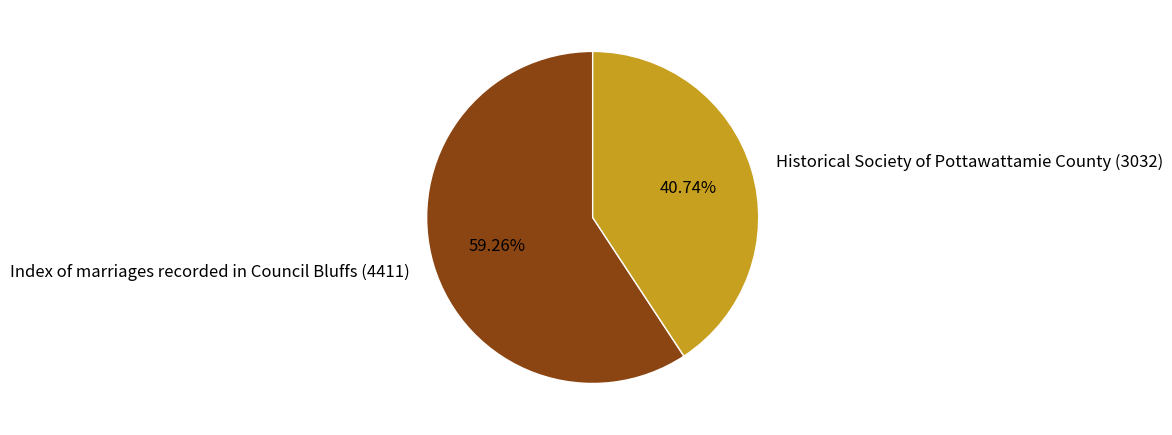

To the nearest percent, what is the difference between the Index of marriages recorded in Council Bluffs (4411) and Historical Society of Pottawattamie County (3032) slice percentages?

19%